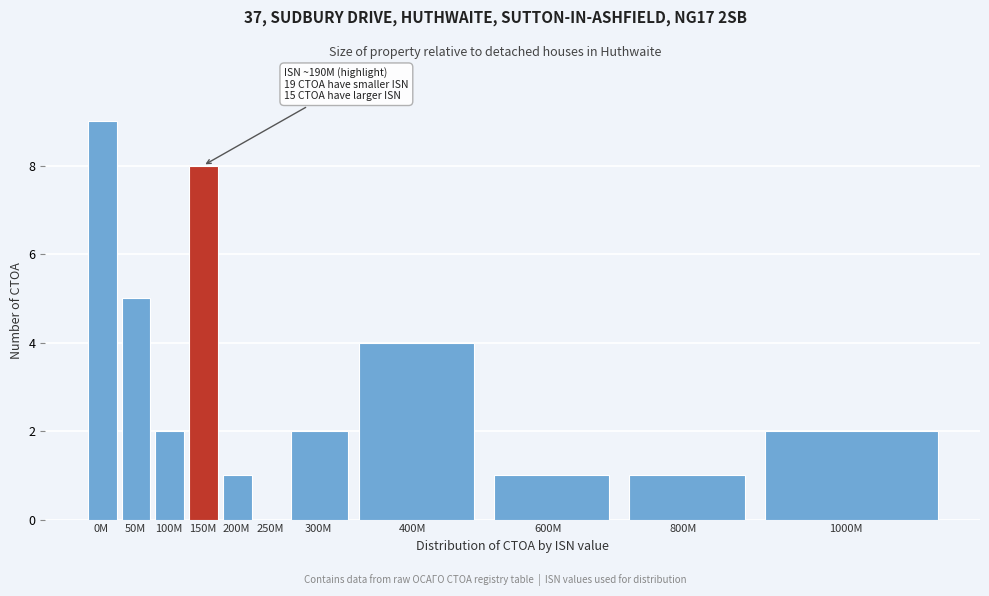

Reading left to right, list all the values displayed in this chart.

0M=9	50M=5	100M=2	150M=8	200M=1	250M=0	300M=2	400M=4	600M=1	800M=1	1000M=2